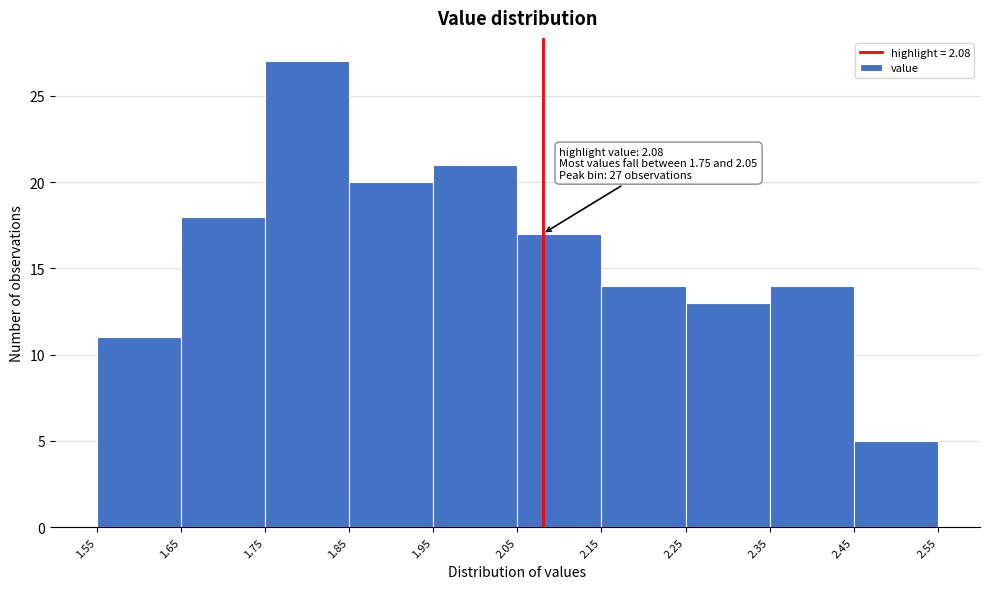

Over which range of the x-axis is the bar tallest?

1.75 to 1.85